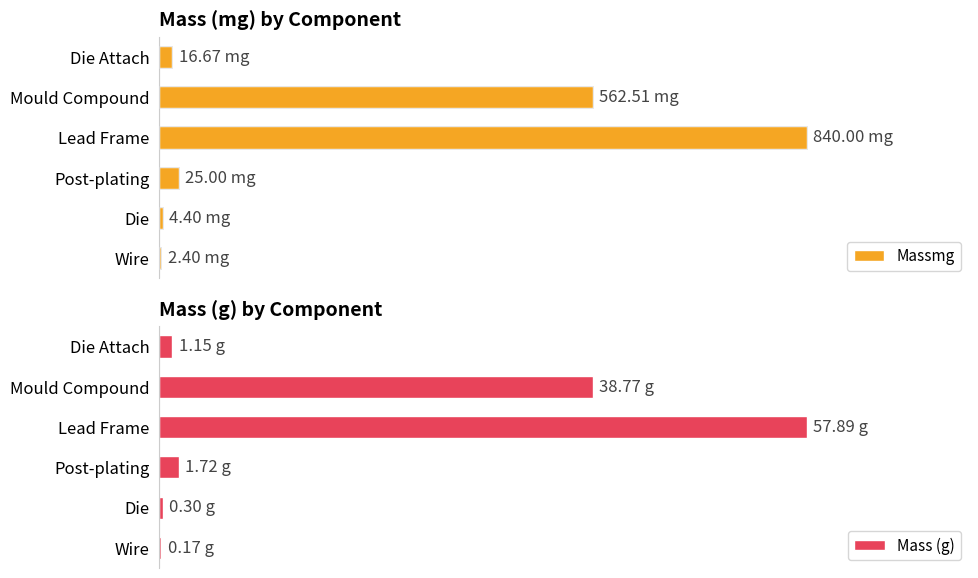

Which series has the largest range (max minus min)?

Massmg